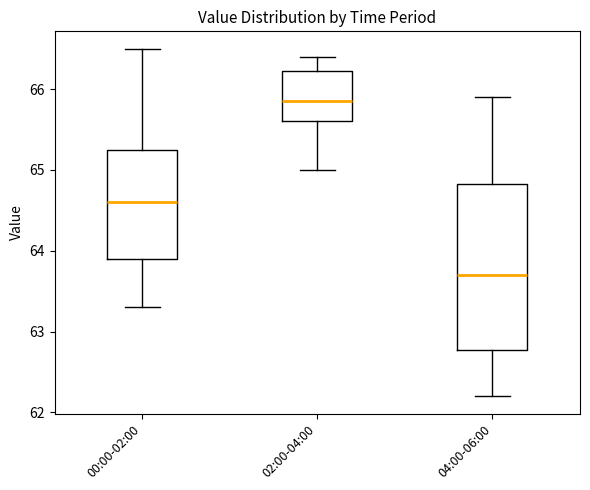

Which box is the tallest, from its lower edge to its upper edge?

04:00-06:00